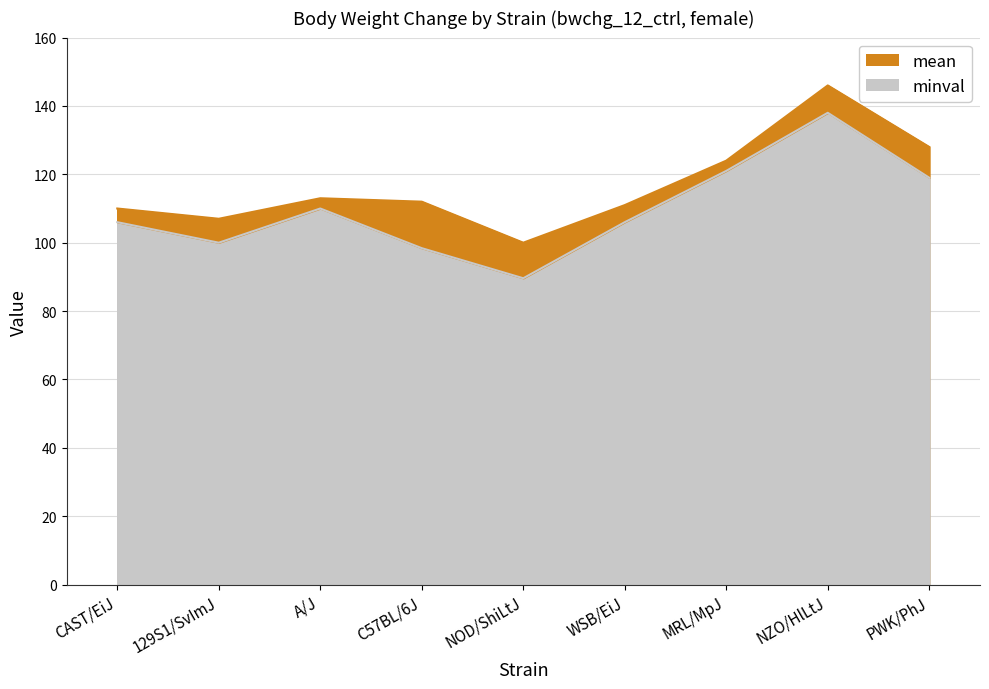

Where is the first local minimum for minval?

129S1/SvImJ